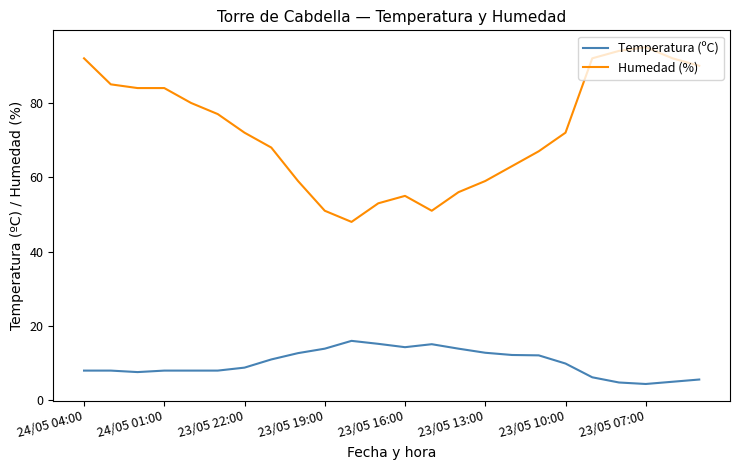

Which series has the largest range (max minus min)?

Humedad (%)